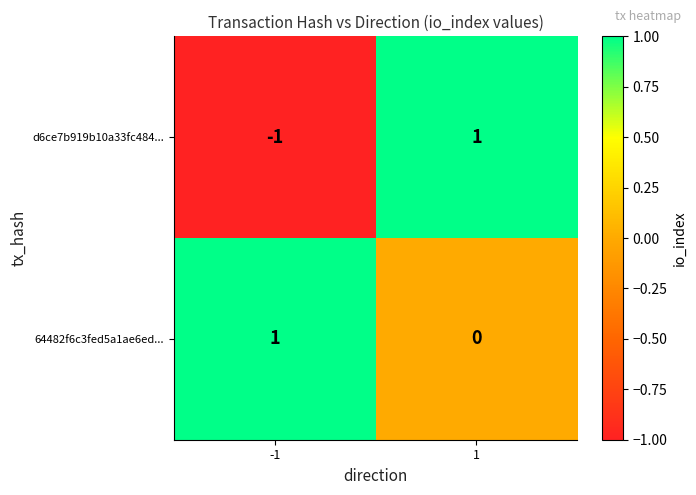

Reading left to right, extract all data points from this chart.

d6ce7b919b10a33fc484...: -1=-1	1=1
64482f6c3fed5a1ae6ed...: -1=1	1=0